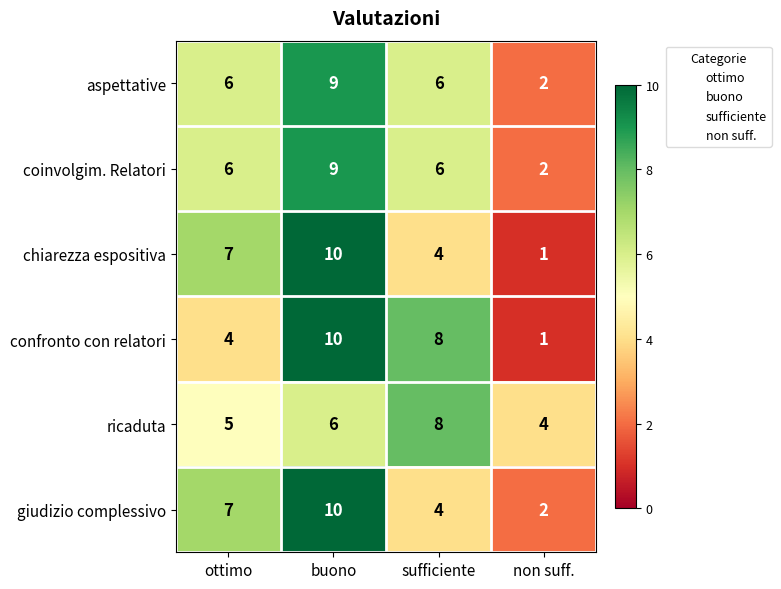

At which label is chiarezza espositiva closest to 5?

sufficiente